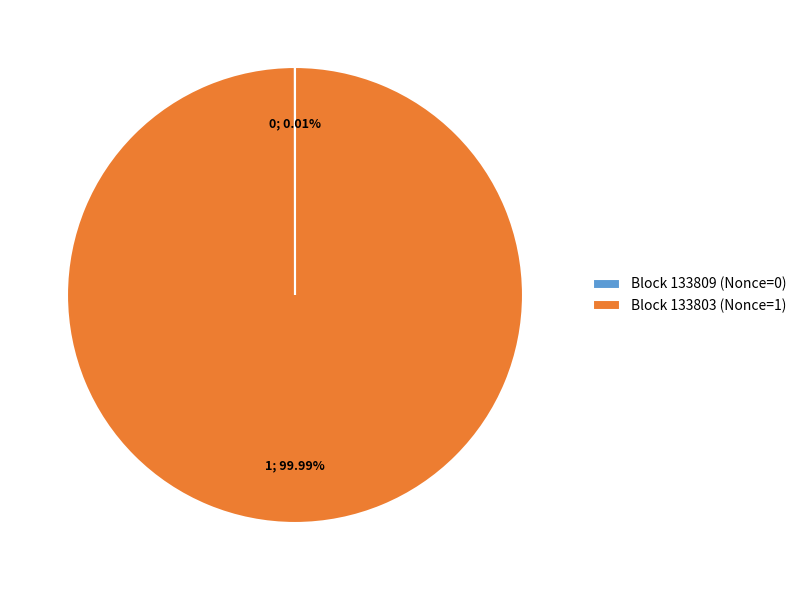

Which category has the biggest portion of the pie?

Block 133803 (Nonce=1)